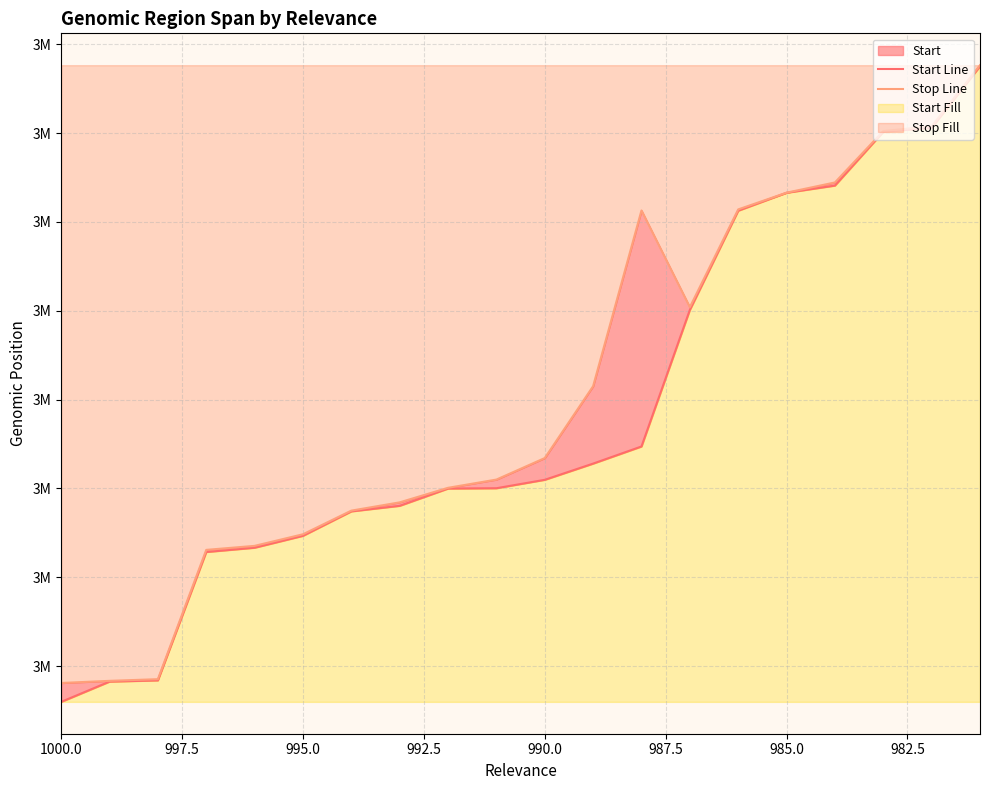

Does the chart have visible grid lines?

Yes